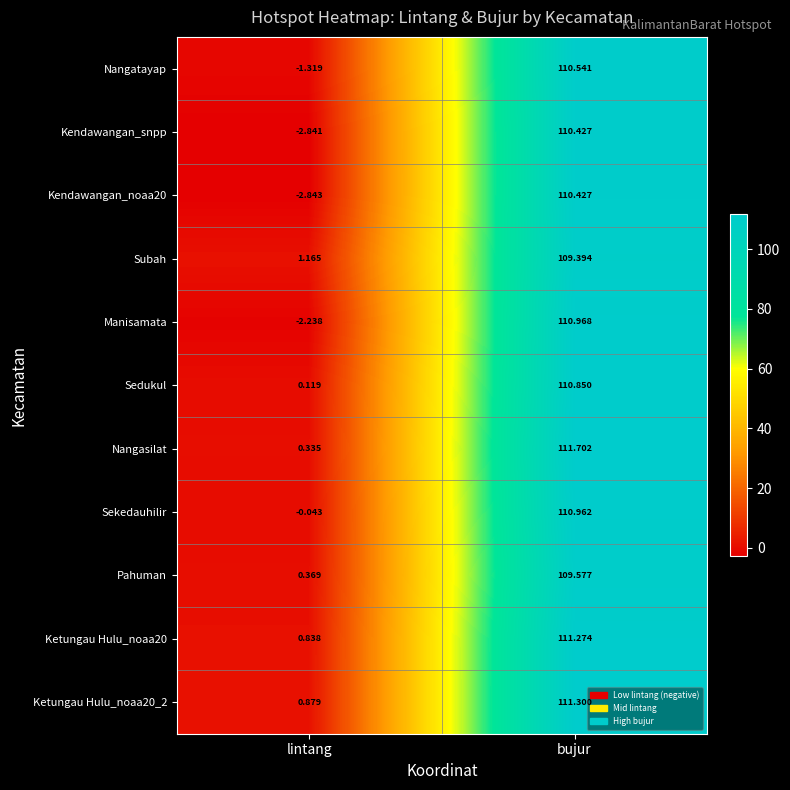

Is the value of Kendawangan_snpp at lintang greater than the value of Ketungau Hulu_noaa20_2 at bujur?

No